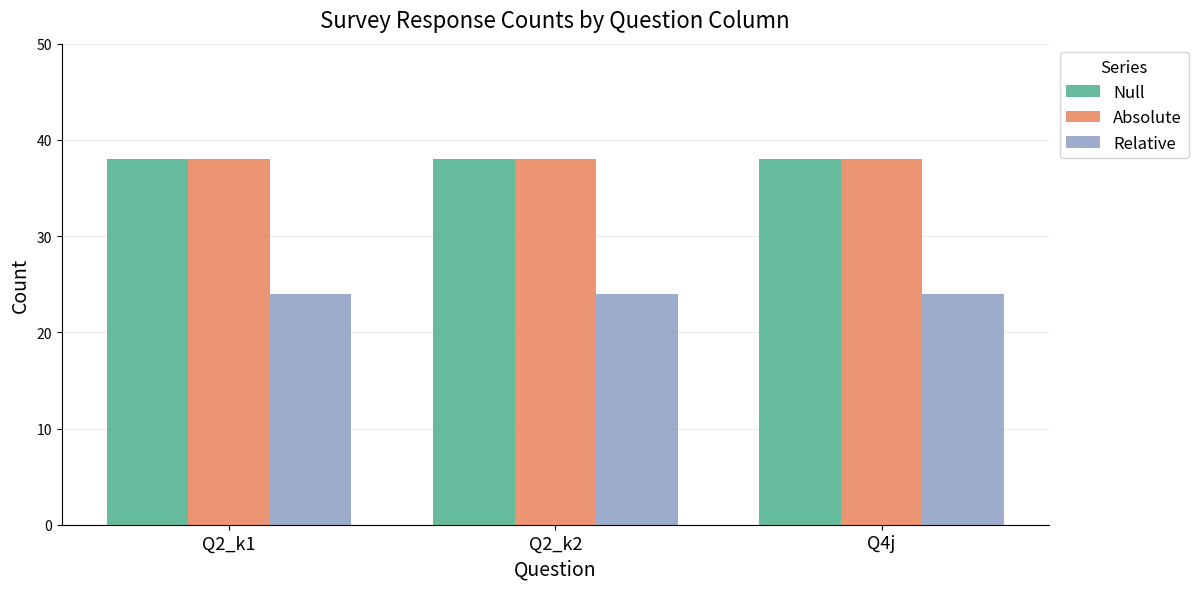

What is the spread (max minus min) of values at Q2_k1?

14